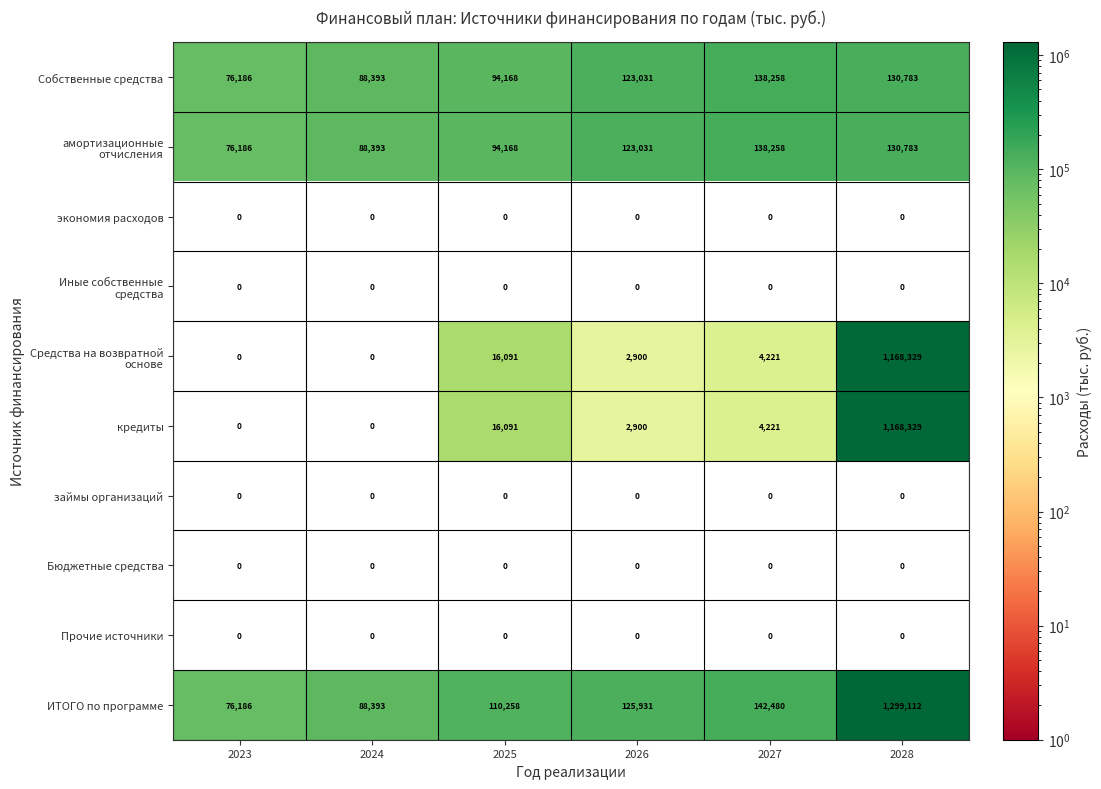

What is the highest value of the кредиты series?

1168329